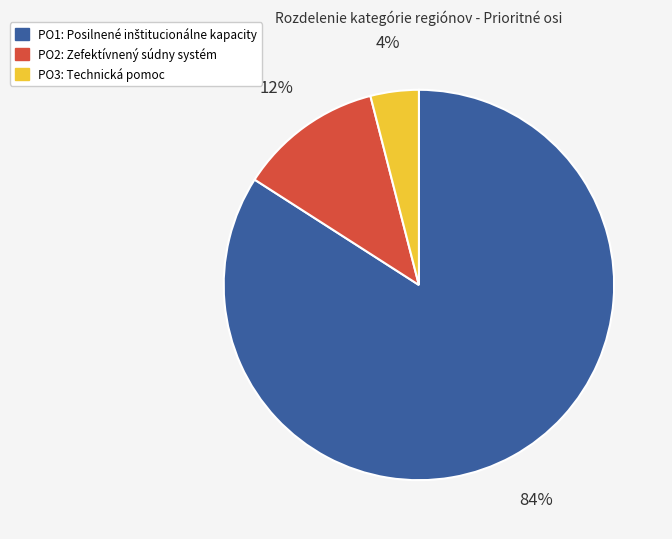

Do PO3: Technická pomoc and PO2: Zefektívnený súdny systém together represent more than half of the pie?

No